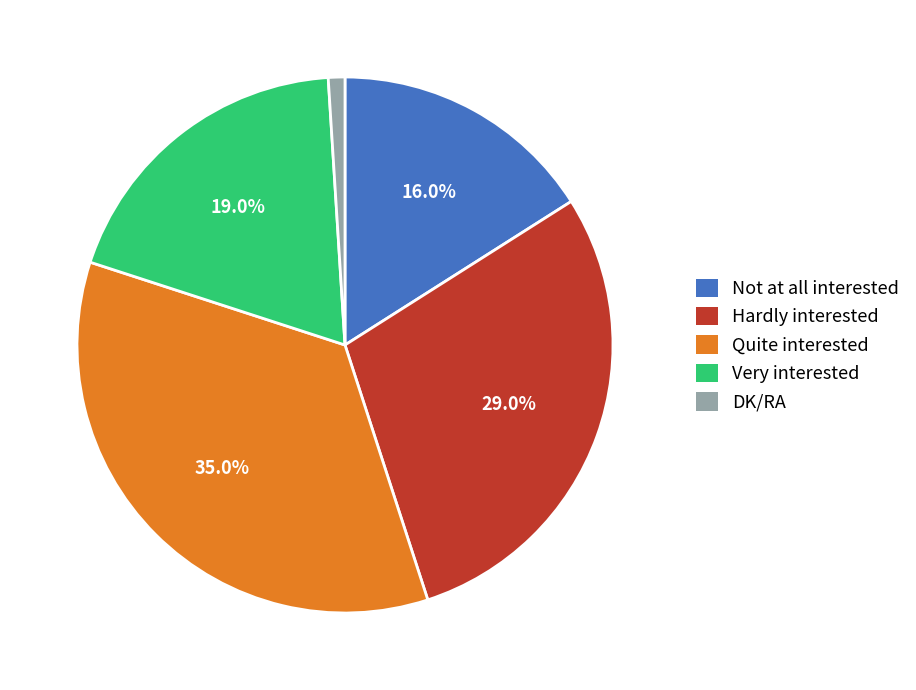

To the nearest percent, what is the difference between the Hardly interested and Not at all interested slice percentages?

13%